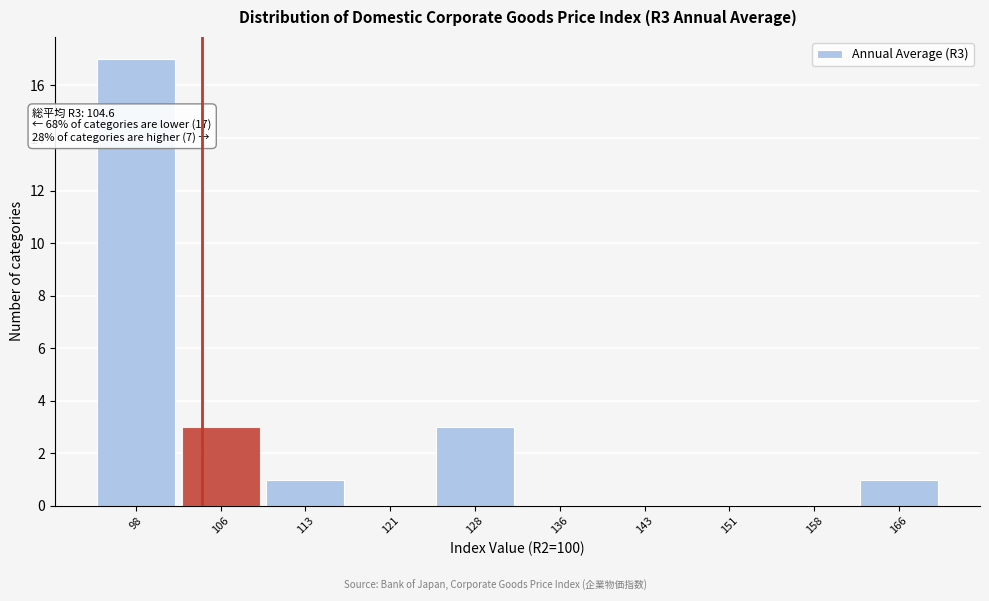

Over which range of the x-axis is the bar tallest?

95.0 to 102.5